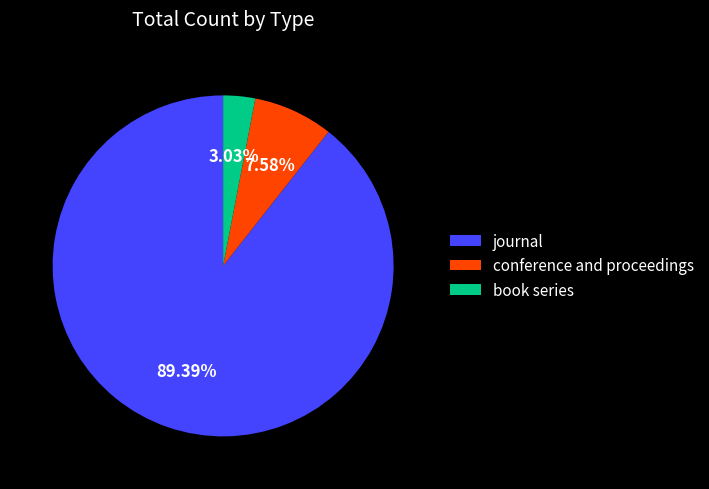

To the nearest percent, what percentage of the pie is conference and proceedings?

8%